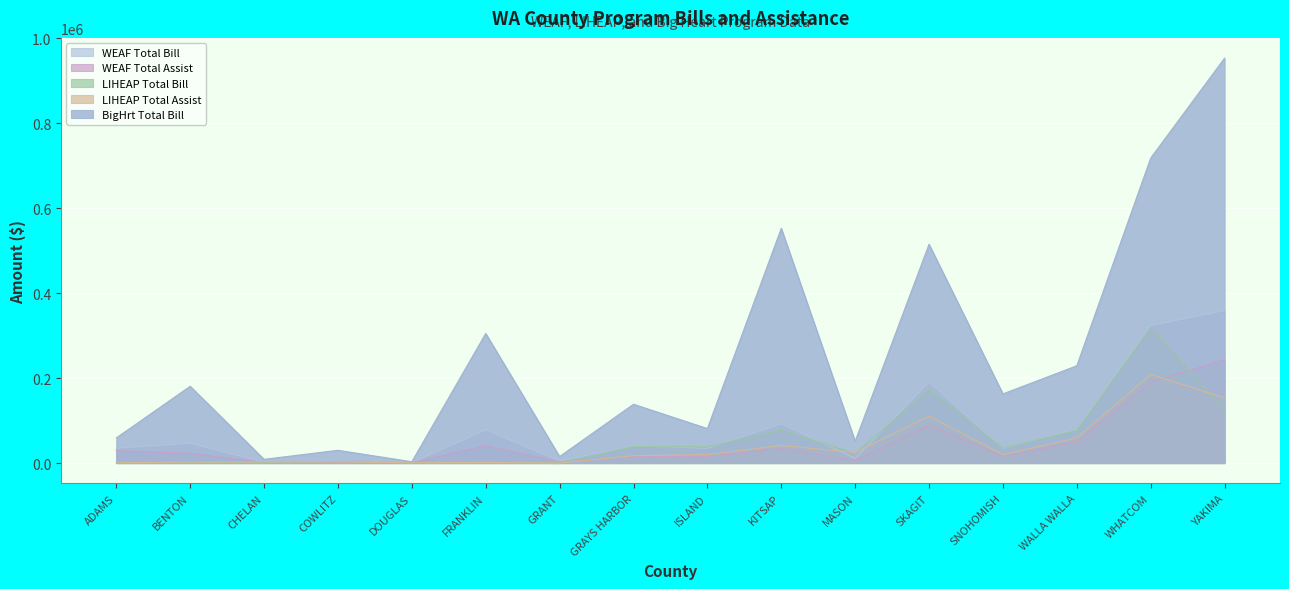

True or false: LIHEAP_TOTAL_BILL has more than 2 points higher than both neighbors.

True